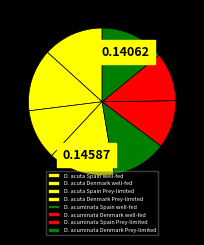

What percentage is the D. acuminata Spain well-fed slice, to the nearest percent?

12%